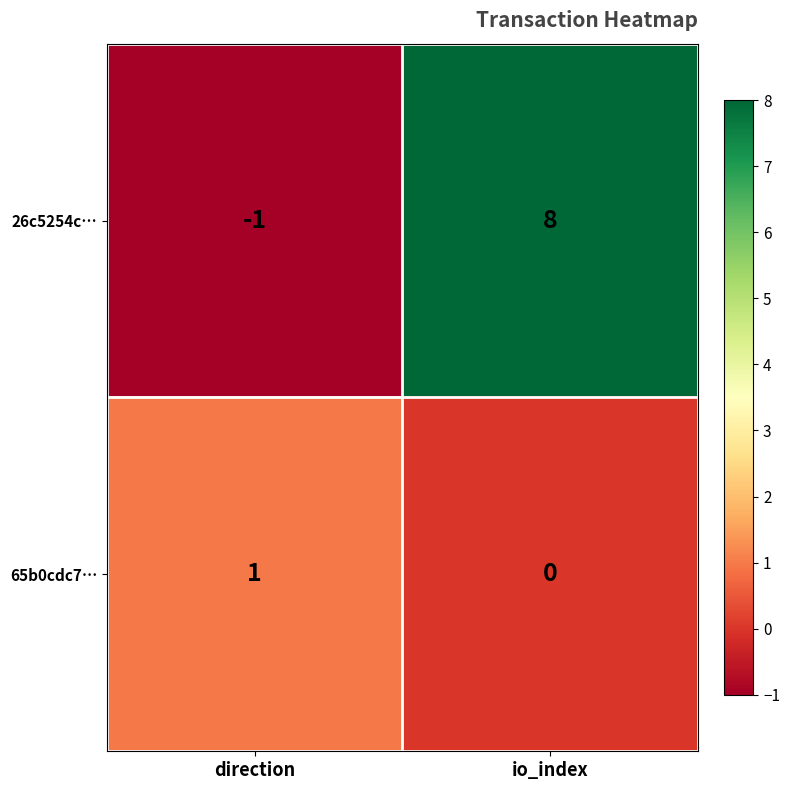

What is the spread (max minus min) of values at direction?

2